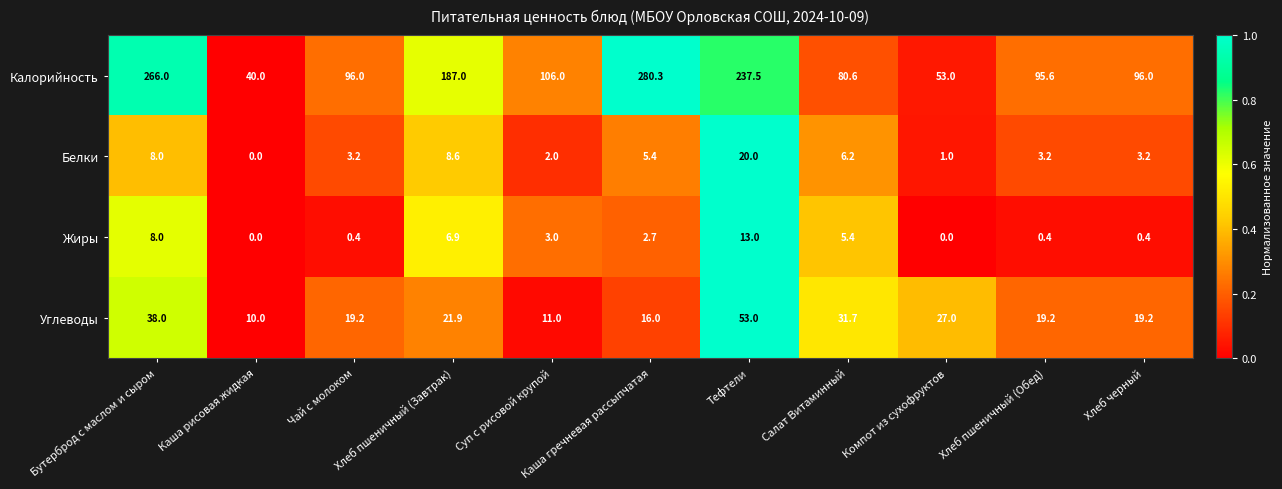

Which series has the largest total across all categories?

Калорийность